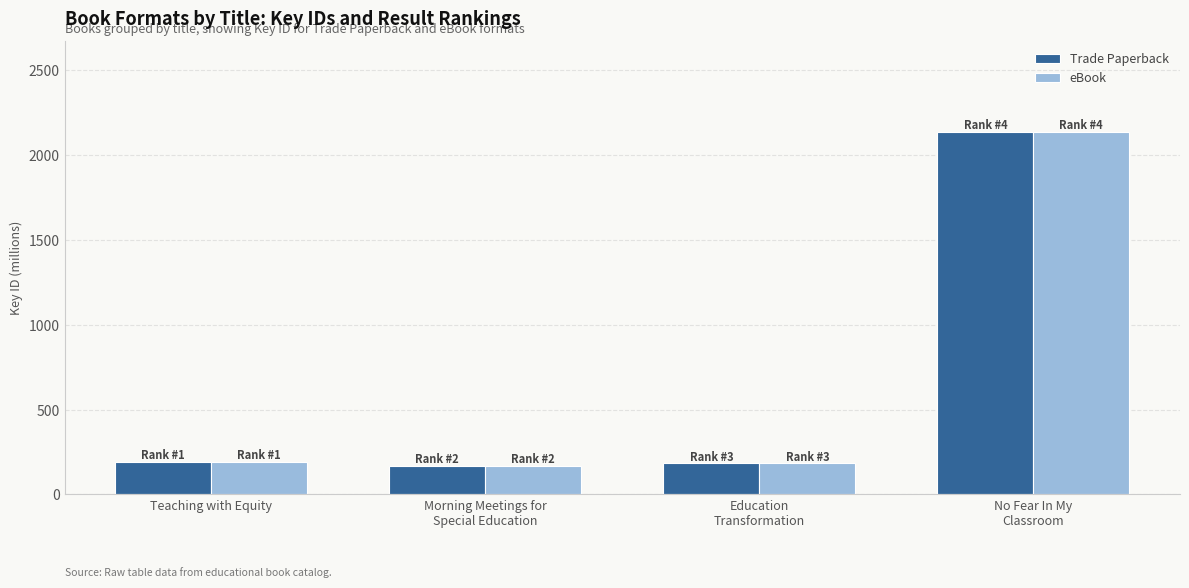

Does the chart contain any negative values?

No